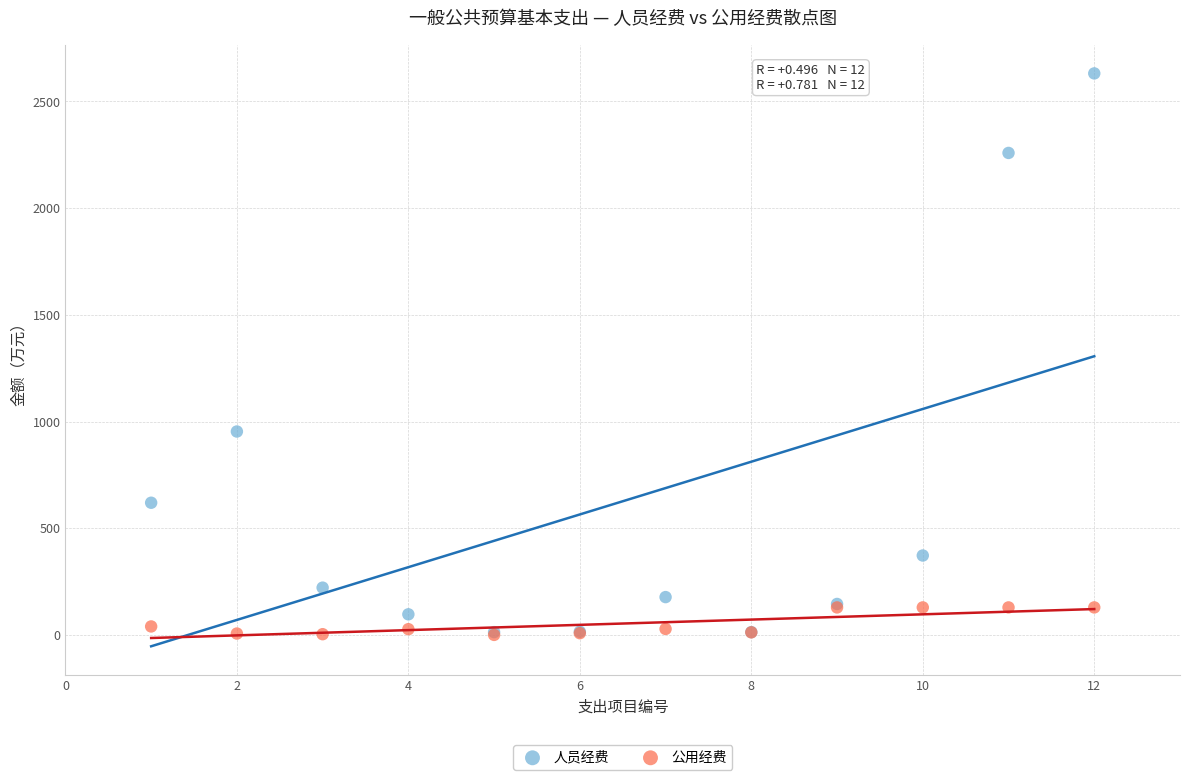

What are all the series names shown in the legend?

人员经费, 公用经费